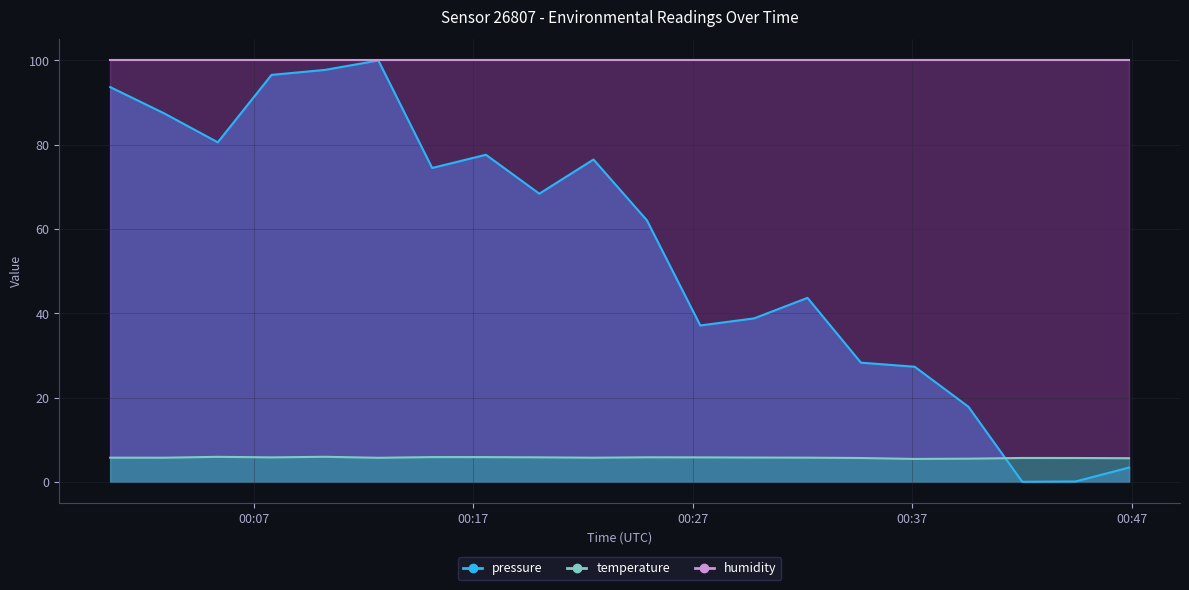

How many interior local peaks (higher than both neighbors) does the data have?

5